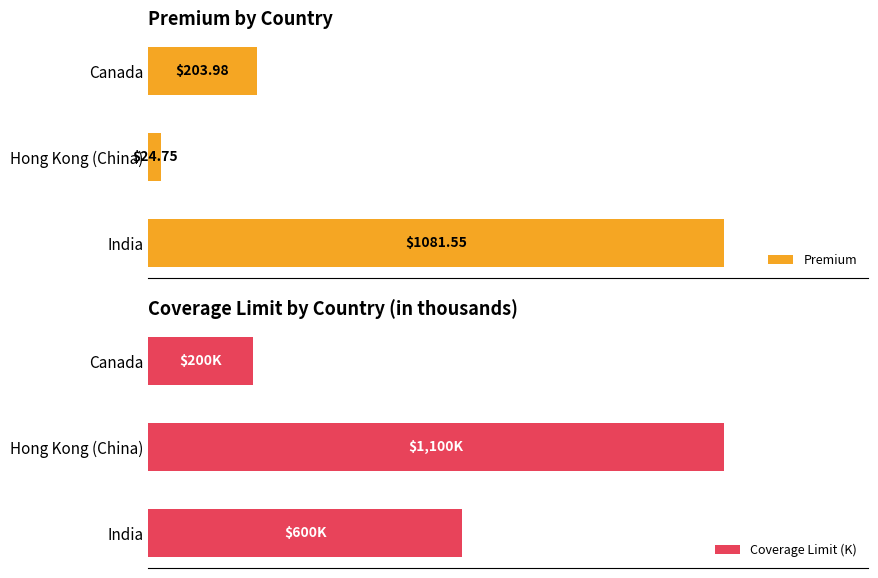

List the labels in order of Premium value, largest first.

India, Canada, Hong Kong (China)